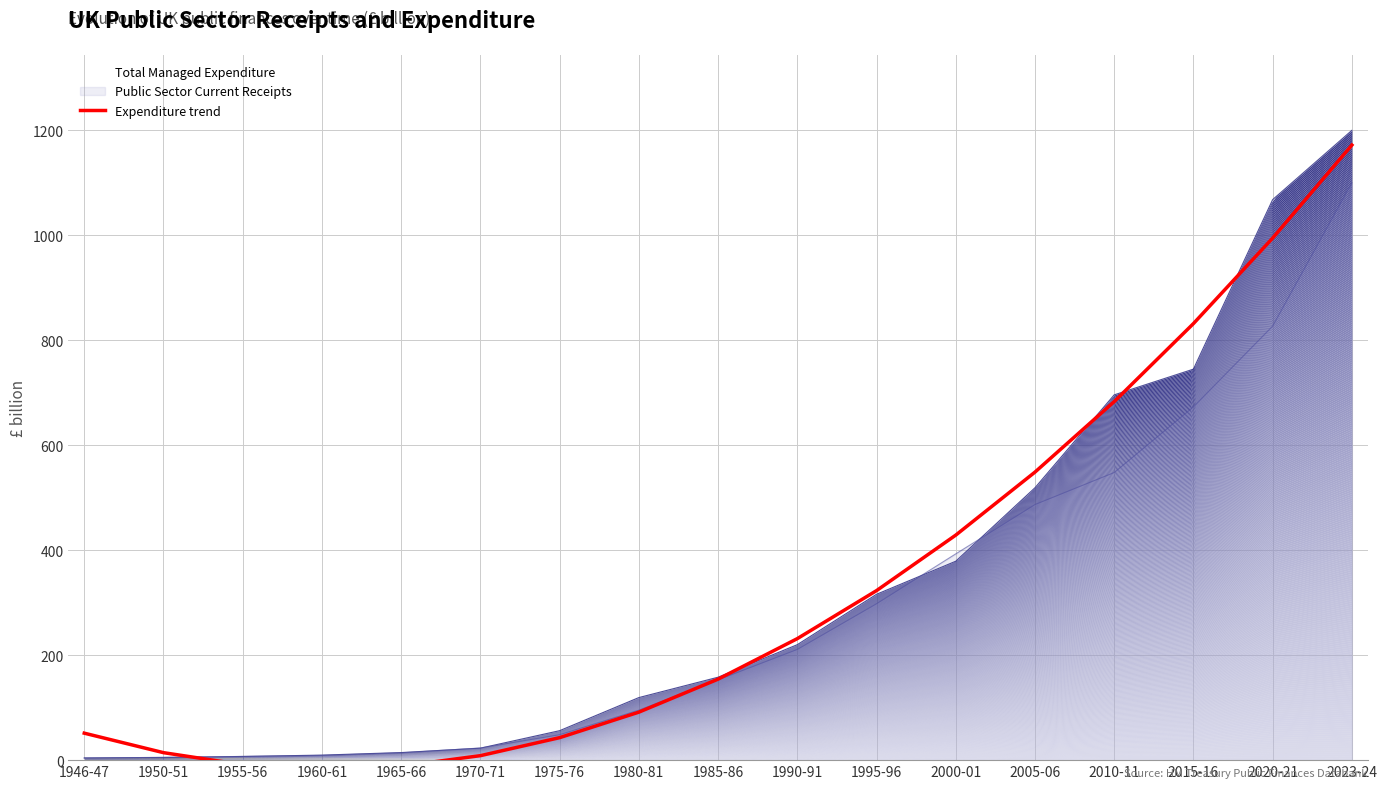

Is it true that the value at 2020-21 is 513.4?

False